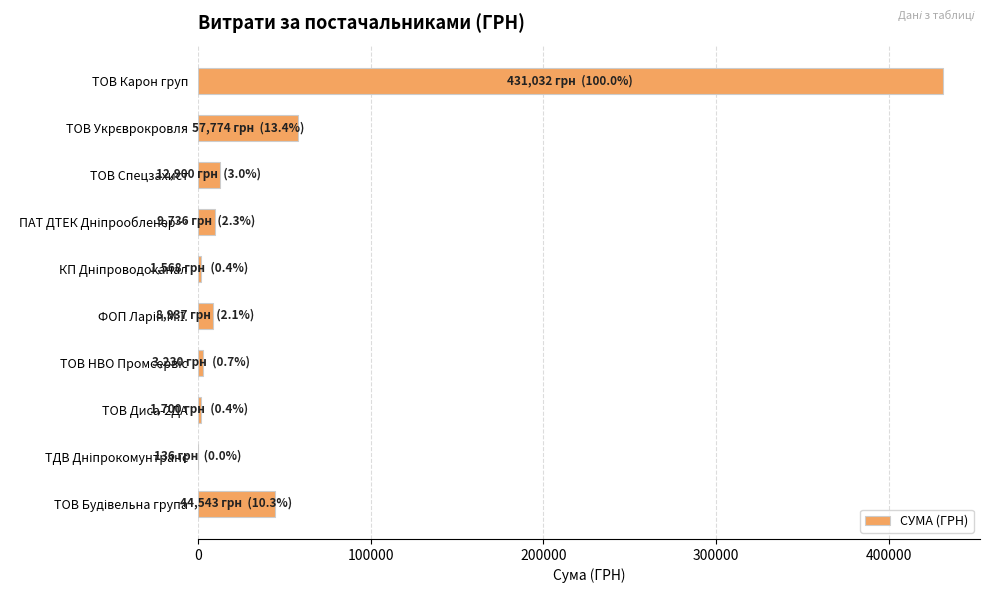

How many data points are above 9735?

5